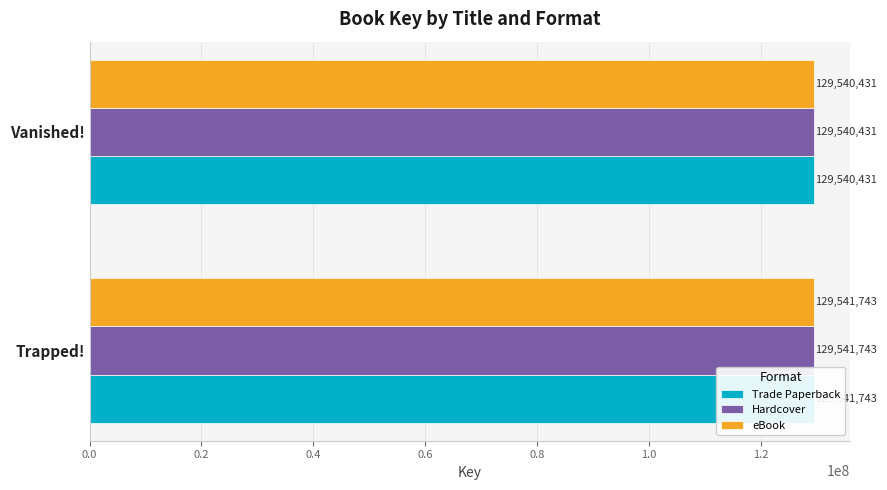

What value does the Hardcover series have at Vanished!, to the nearest 100?

129540400